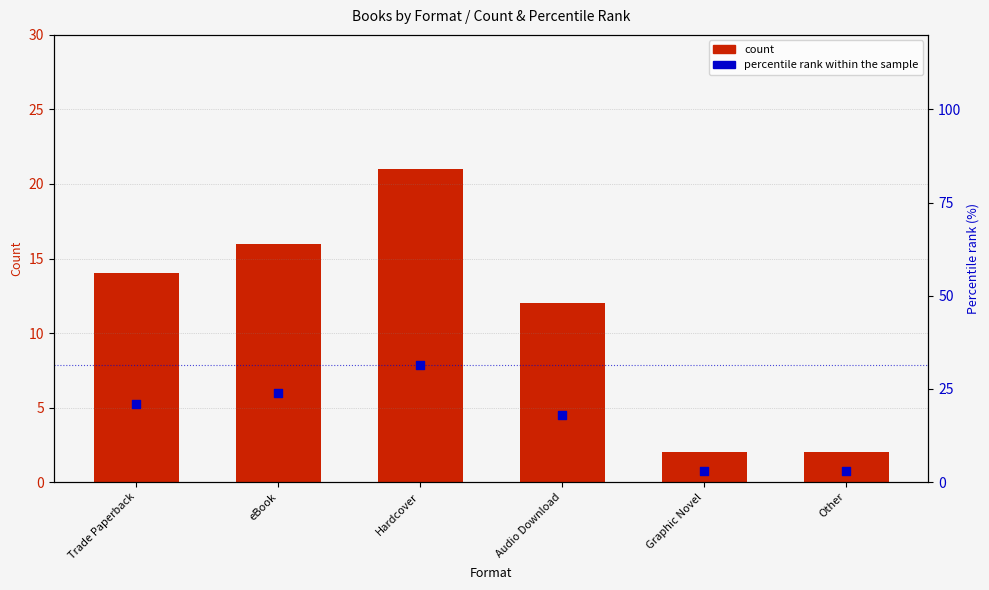

Is the value of count at Trade Paperback greater than the value of percentile rank at Other?

Yes